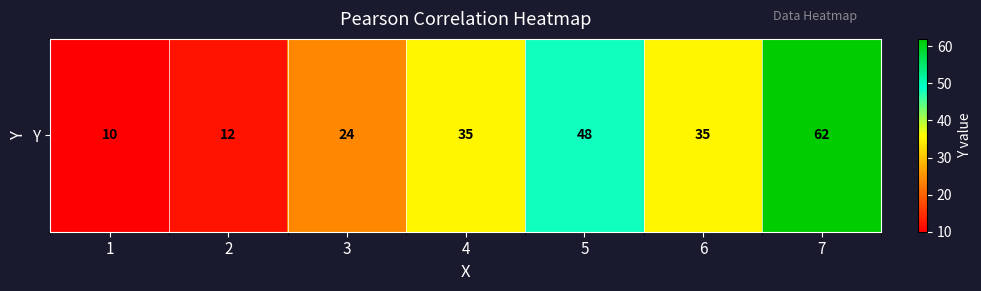

How many distinct data groups are displayed?

1